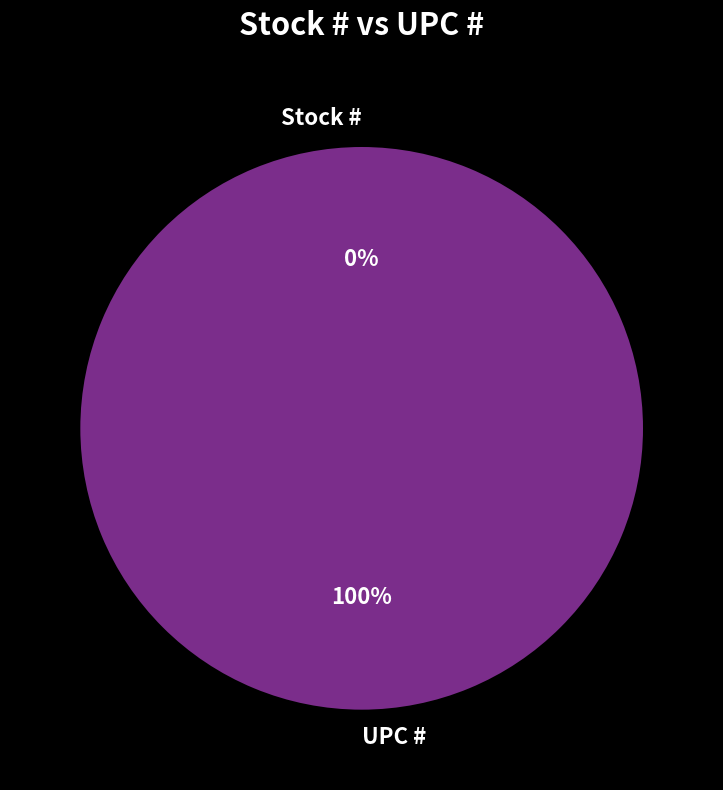

Which slice is the smallest?

Stock #